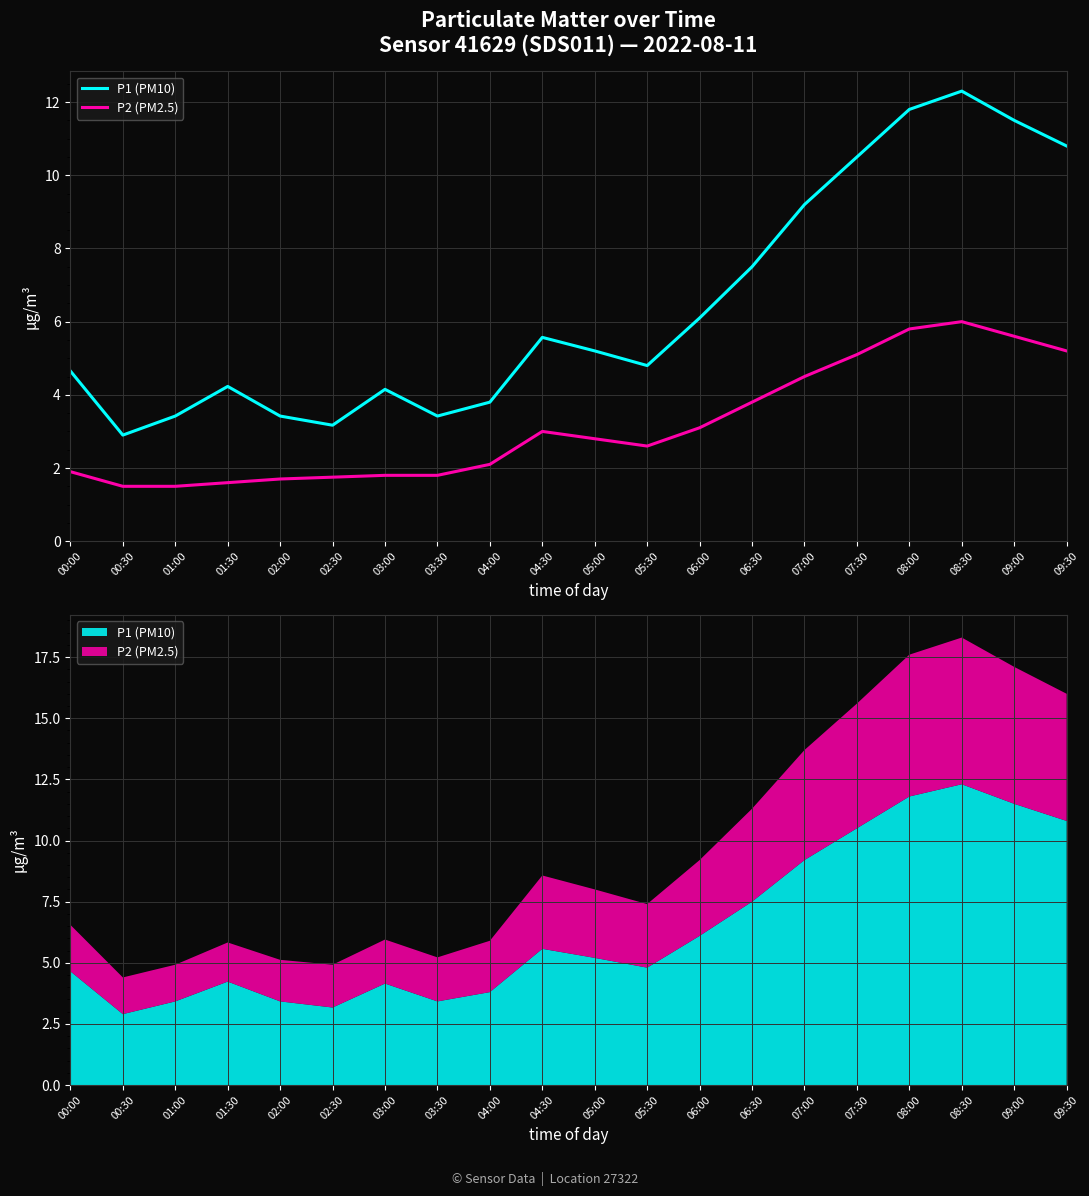

The P2 (PM2.5) series shows 3.0 at 08:00. True or false?

False